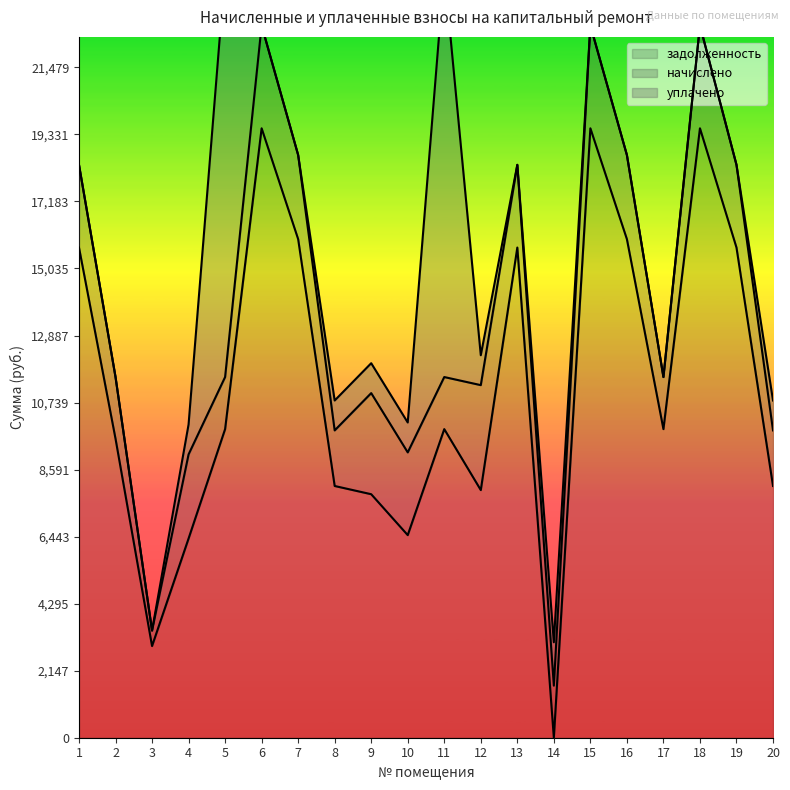

Which has a higher value, 17 or 20?

17